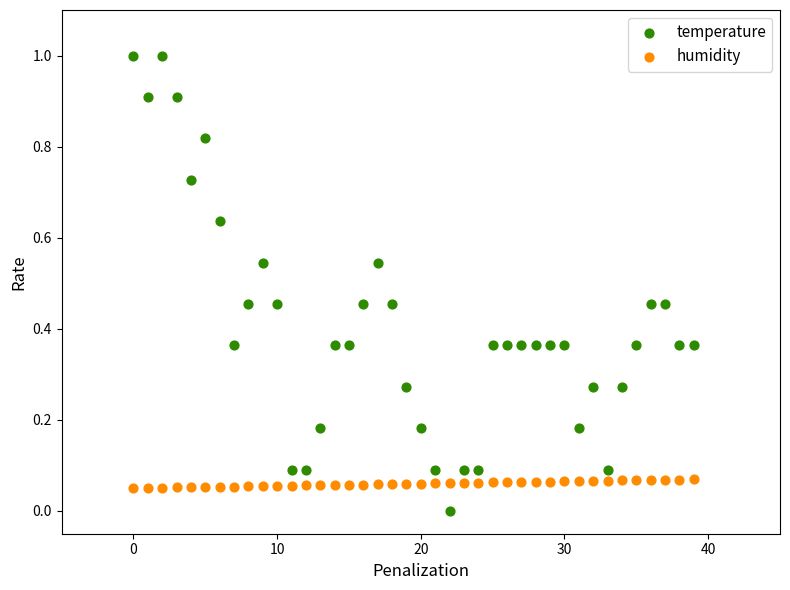

Which series reaches the maximum Y coordinate?

temperature